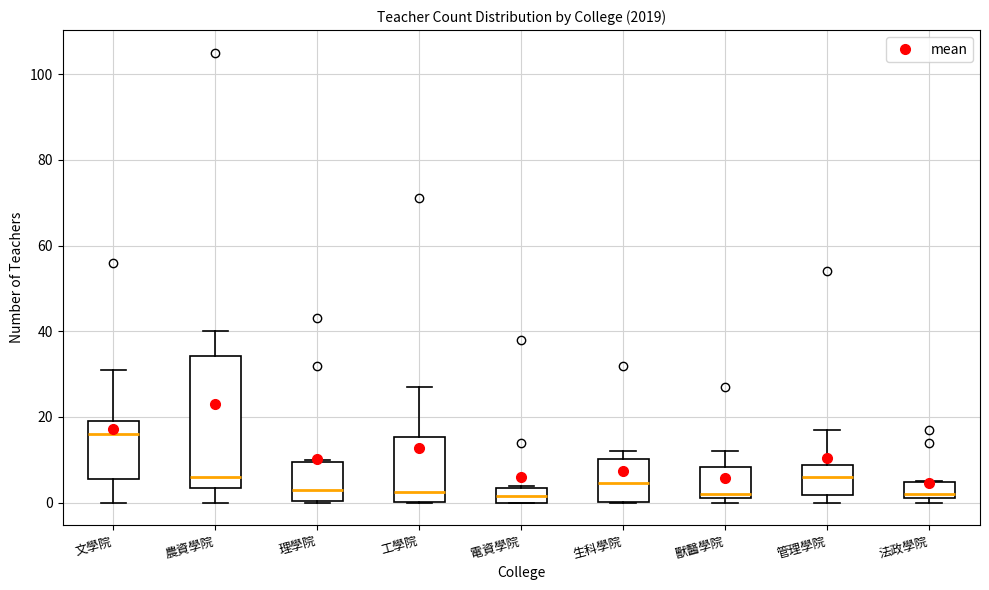

Reading left to right, transcribe this box plot: for each box, give where its median line is, the range the box spans, and where its two whiskers end, as read against the y-axis. The values are not printed on the chart, so give them approximately, as read against the axis.

文學院: median 16, box 6 to 20, whiskers 0 to 32
農資學院: median 6, box 4 to 34, whiskers 0 to 40
理學院: median 4, box 0 to 10, whiskers 0 to 10
工學院: median 2, box 0 to 16, whiskers 0 to 28
電資學院: median 2, box 0 to 4, whiskers 0 to 4
生科學院: median 4, box 0 to 10, whiskers 0 to 12
獸醫學院: median 2 (just above the box's lower edge), box 2 to 8, whiskers 0 to 12
管理學院: median 6, box 2 to 8, whiskers 0 to 18
法政學院: median 2 (just above the box's lower edge), box 2 to 4, whiskers 0 to 6